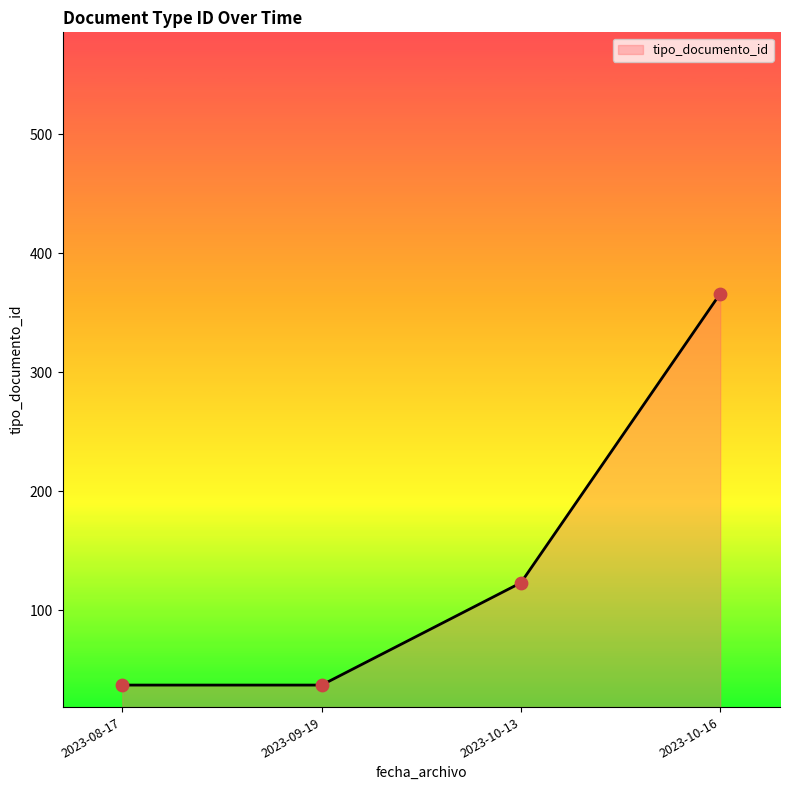

Approximately how many times larger is the value at 2023-08-17 compared to 2023-09-19?

1.0